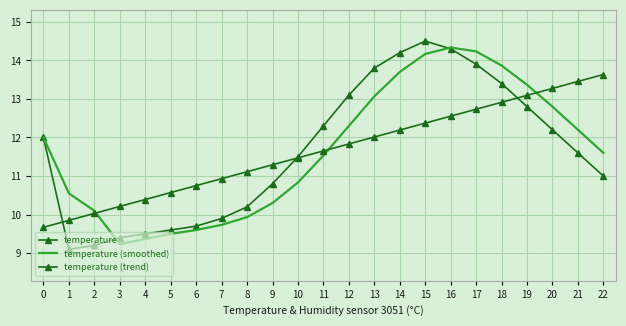

Reading left to right, transcribe all the data shown in this chart.

temperature: 0=12.0	1=9.1	2=9.2	3=9.4	4=9.5	5=9.6	6=9.7	7=9.9	8=10.2	9=10.8	10=11.5	11=12.3	12=13.1	13=13.8	14=14.2	15=14.5	16=14.3	17=13.9	18=13.4	19=12.8	20=12.2	21=11.6	22=11.0
temperature (smoothed): 0=12.0	1=10.6	2=10.1	3=9.2	4=9.4	5=9.5	6=9.6	7=9.7	8=9.9	9=10.3	10=10.8	11=11.5	12=12.3	13=13.1	14=13.7	15=14.2	16=14.3	17=14.2	18=13.9	19=13.4	20=12.8	21=12.2	22=11.6
temperature (trend): 0=9.7	1=9.9	2=10.0	3=10.2	4=10.4	5=10.6	6=10.8	7=10.9	8=11.1	9=11.3	10=11.5	11=11.7	12=11.8	13=12.0	14=12.2	15=12.4	16=12.6	17=12.7	18=12.9	19=13.1	20=13.3	21=13.5	22=13.6